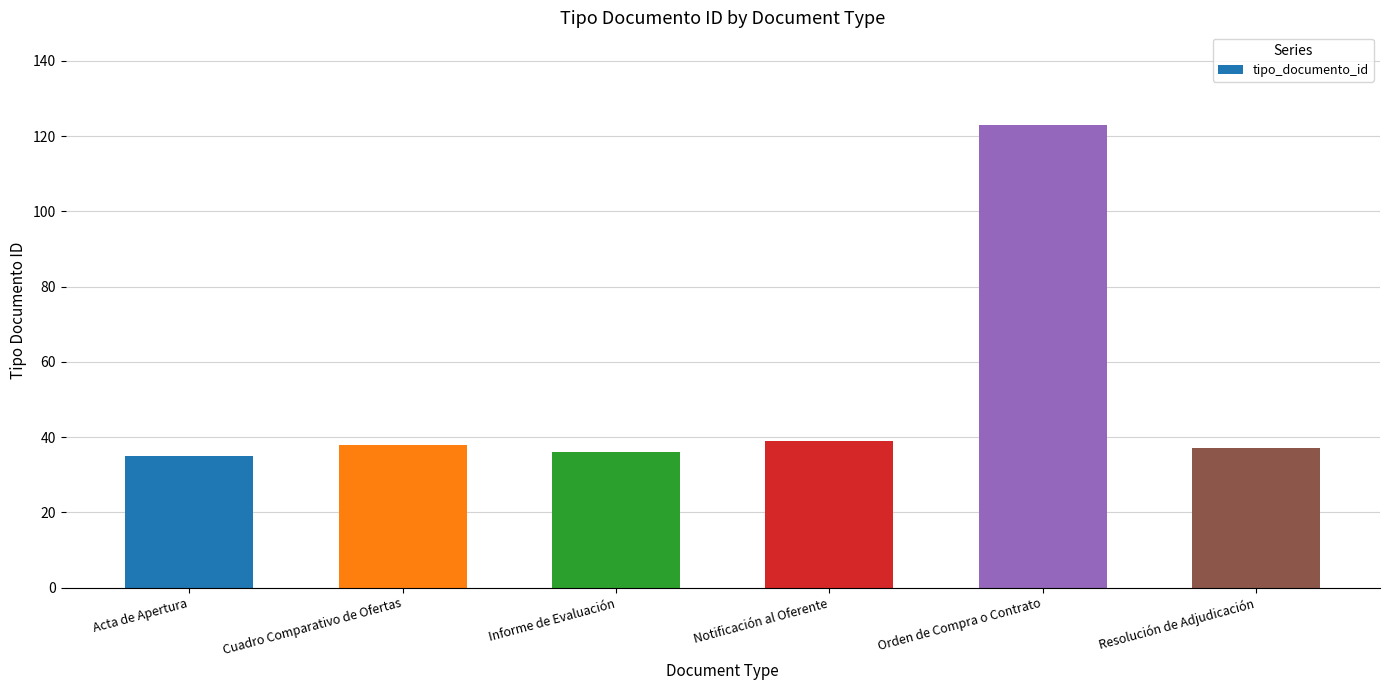

What is the sum of all values?

308